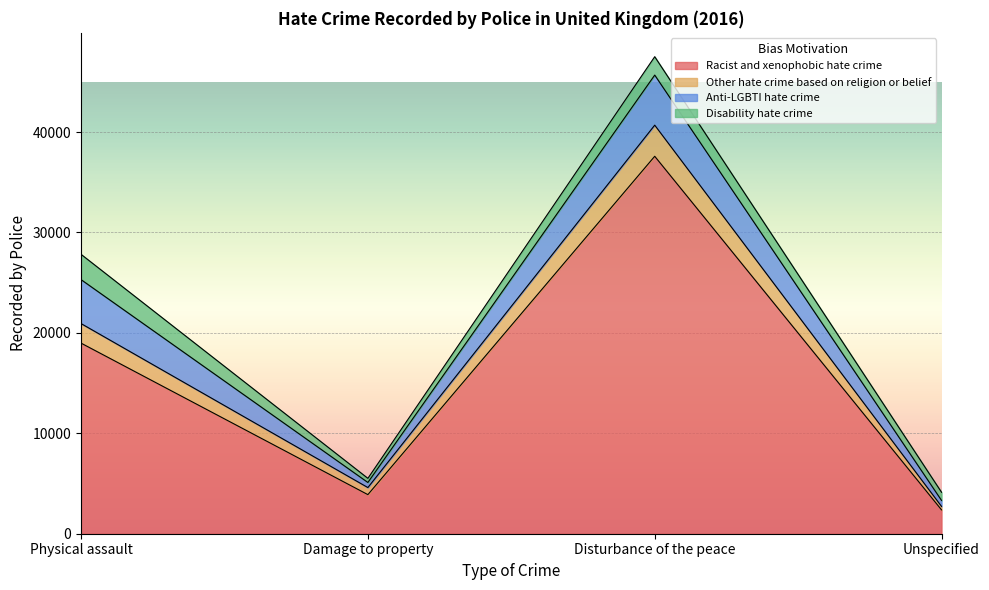

What is the spread (max minus min) of values at Physical assault?

8843